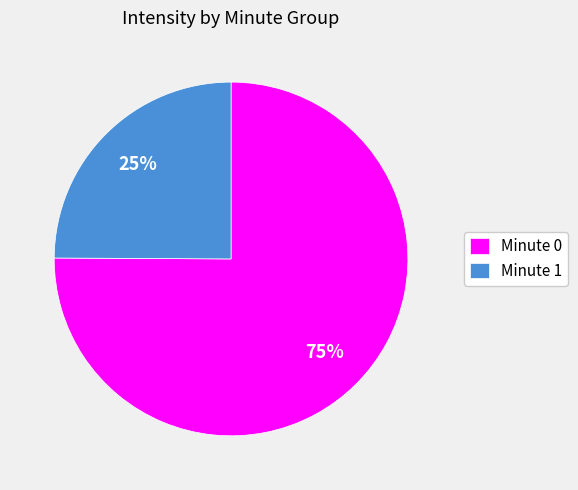

The Minute 0 slice represents 75% of the pie. True or false?

True